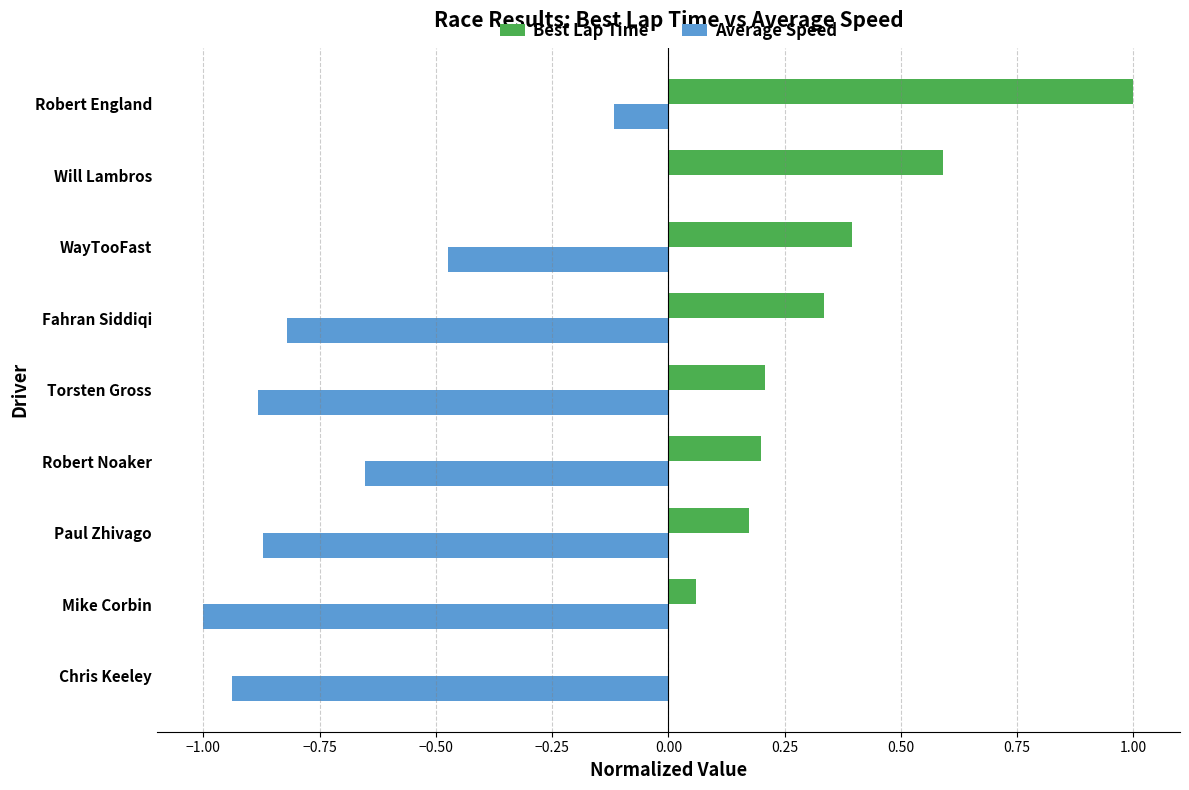

How many categories are shown in the chart?

9